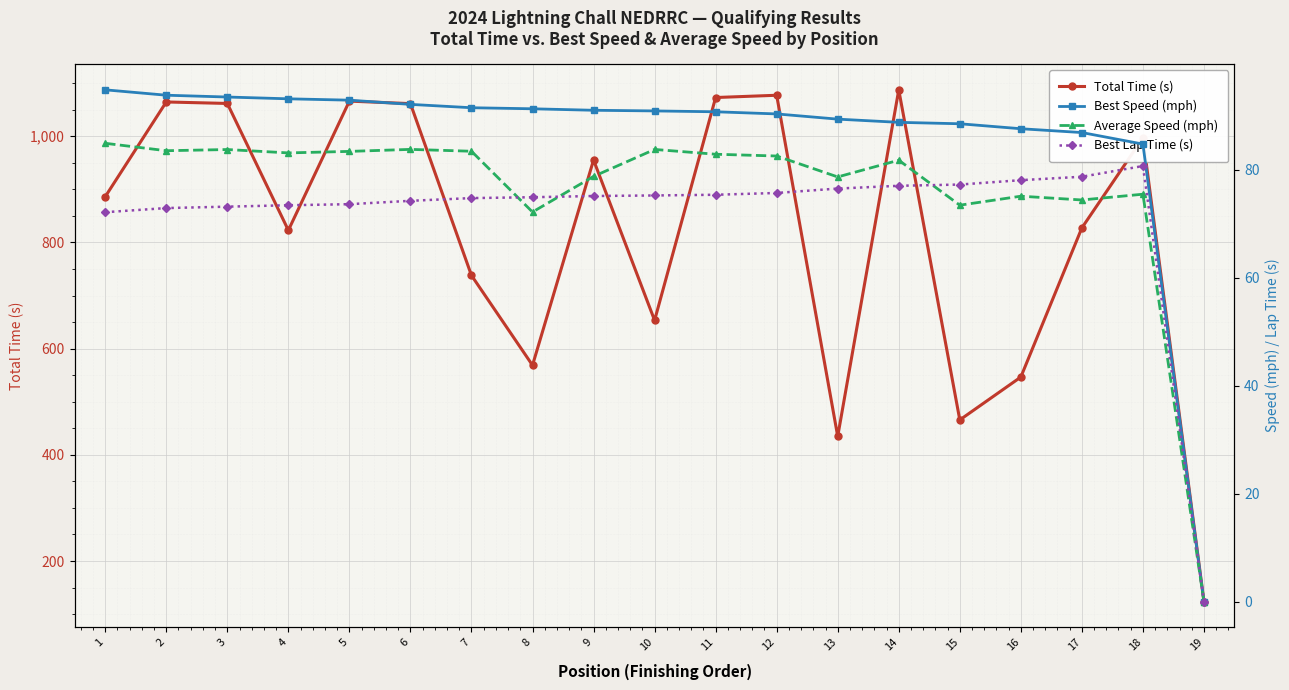

What is the value of the Total Time (s) point at the 2nd from the left?

1064.5